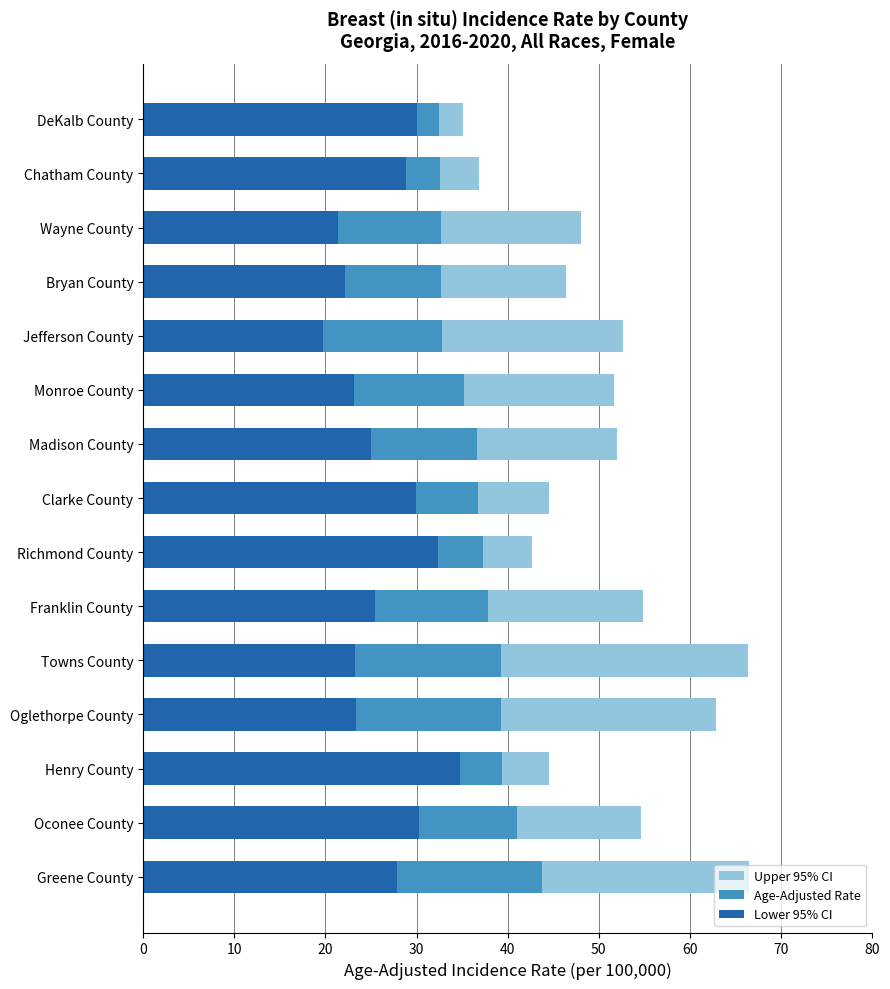

What is the difference between the second highest and minimum values in the Upper 95% CI series?

31.3